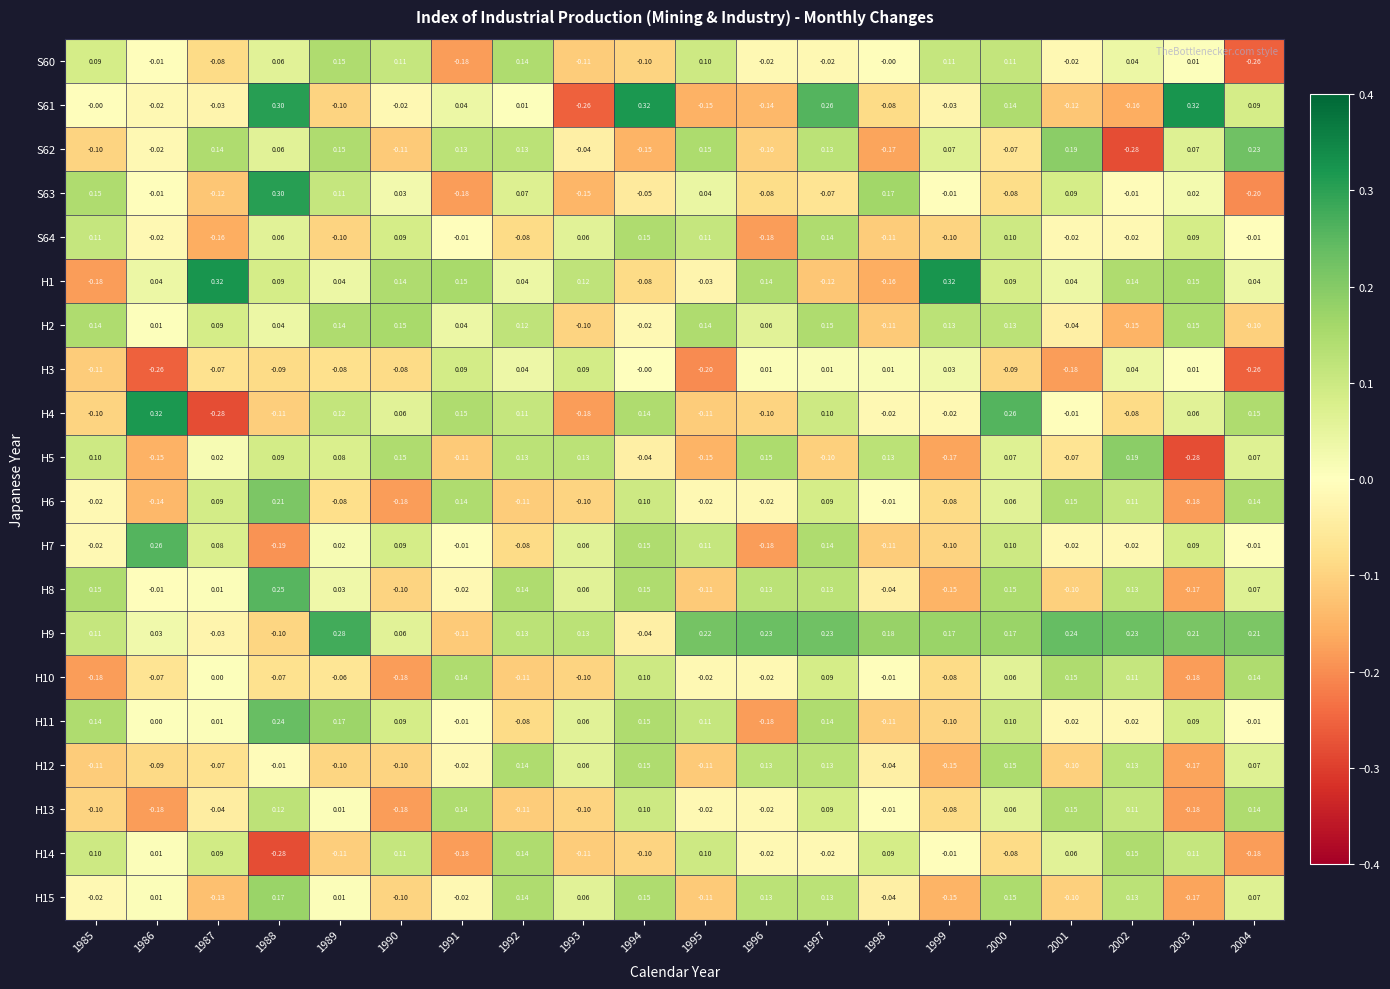

How many values in H14 are above zero?

10